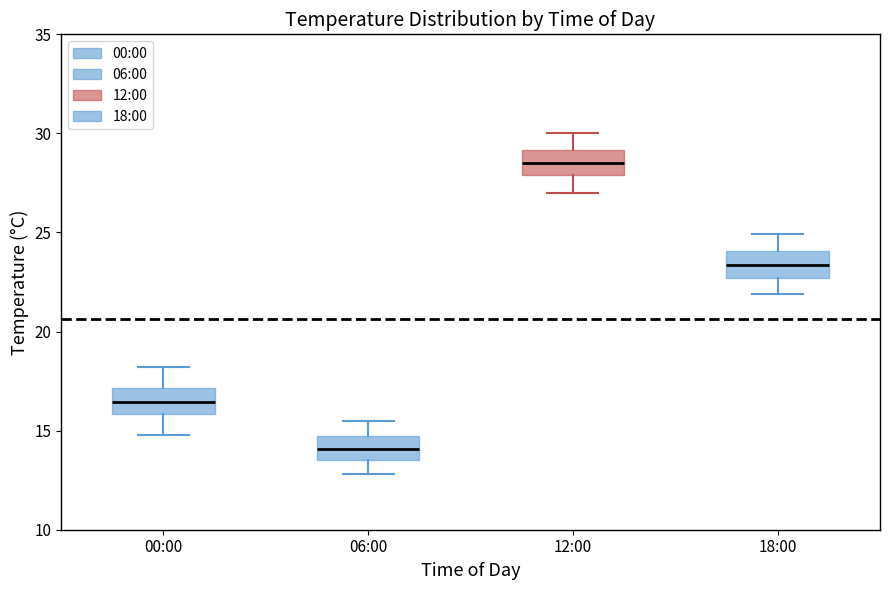

Reading left to right, read every box against the y-axis: the position of its median line, the range the box covers, and the ends of its whiskers. The values are not printed on the chart, so give them approximately, as read against the axis.

00:00: median 16.5, box 16.0 to 17.0, whiskers 15.0 to 18.0
06:00: median 14.0, box 13.5 to 15.0, whiskers 13.0 to 15.5
12:00: median 28.5, box 28.0 to 29.0, whiskers 27.0 to 30.0
18:00: median 23.5, box 22.5 to 24.0, whiskers 22.0 to 25.0